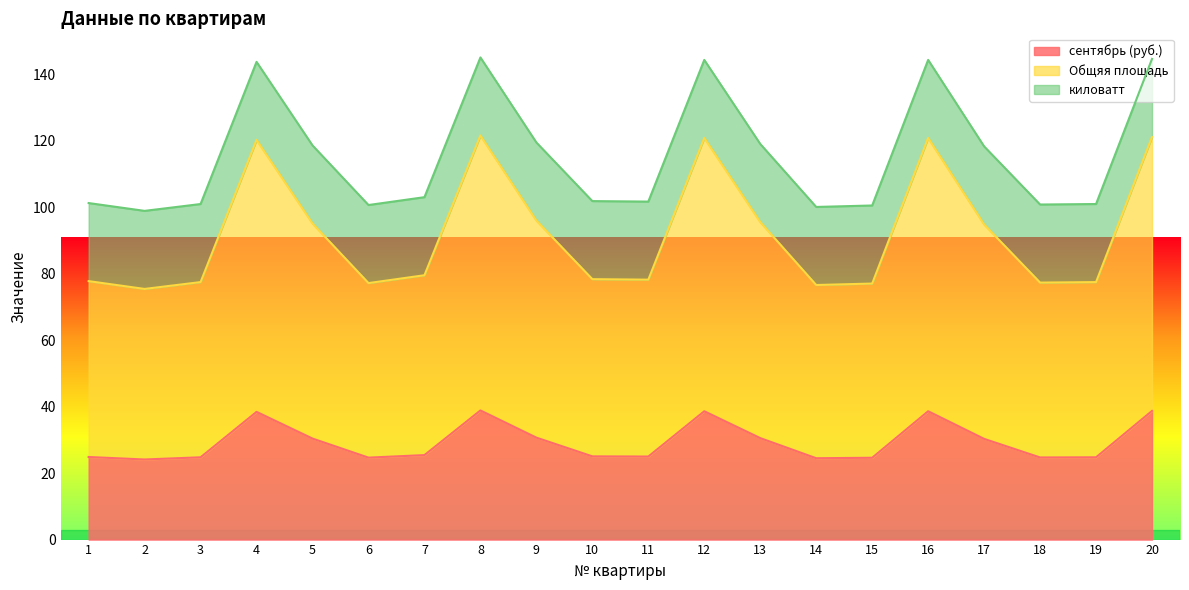

What is the highest value of the сентябрь (руб.) series?

38.8